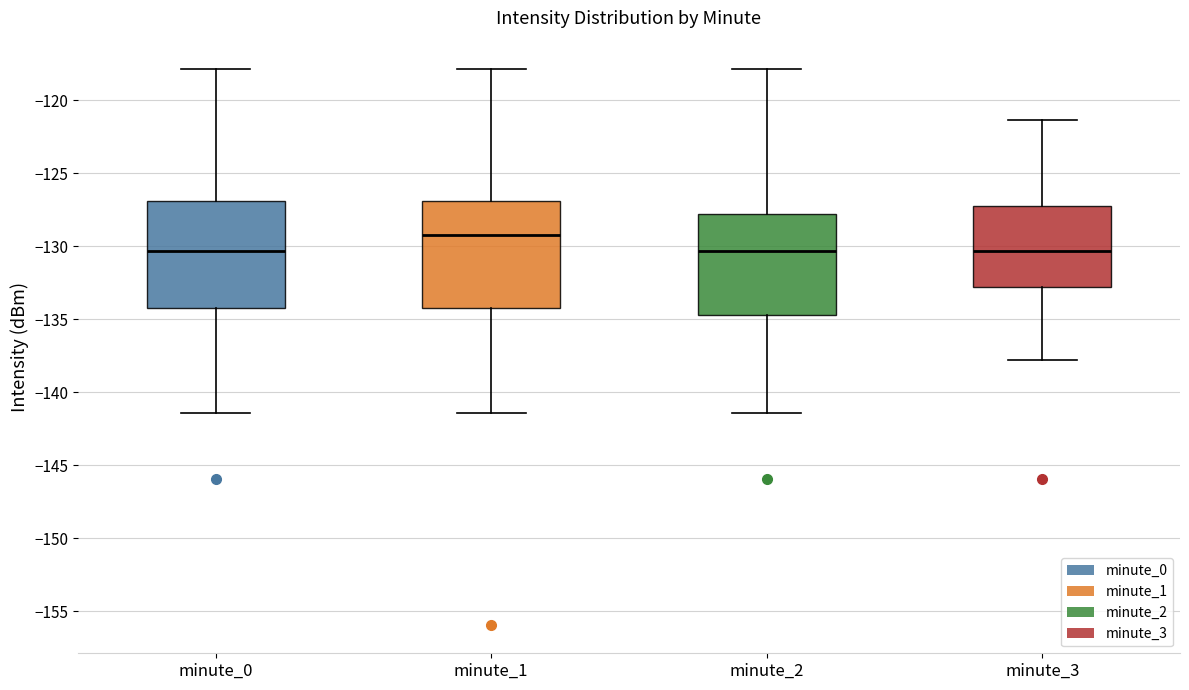

Reading left to right, transcribe this box plot: for each box, give where its median line is, the range the box spans, and where its two whiskers end, as read against the y-axis. The values are not printed on the chart, so give them approximately, as read against the axis.

minute_0: median -130.5, box -134.0 to -127.0, whiskers -141.5 to -118.0
minute_1: median -129.5, box -134.0 to -127.0, whiskers -141.5 to -118.0
minute_2: median -130.5, box -134.5 to -128.0, whiskers -141.5 to -118.0
minute_3: median -130.5, box -133.0 to -127.5, whiskers -138.0 to -121.5